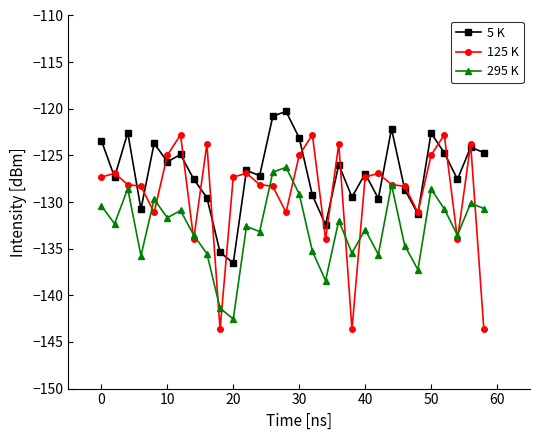

How many distinct data groups are displayed?

3